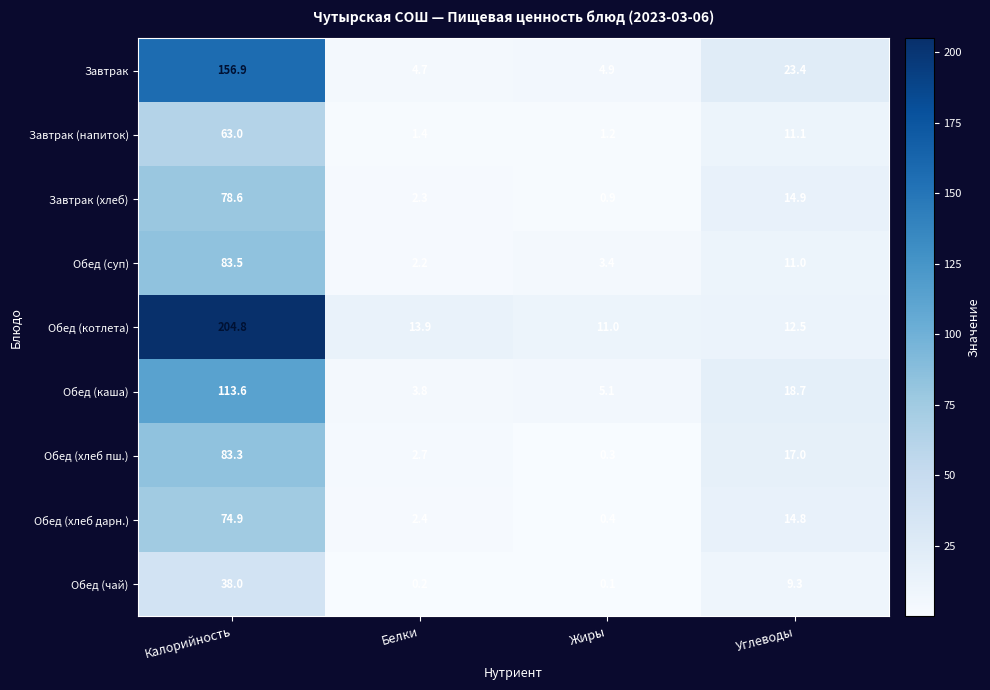

Which series has the widest spread of values?

Обед (котлета)